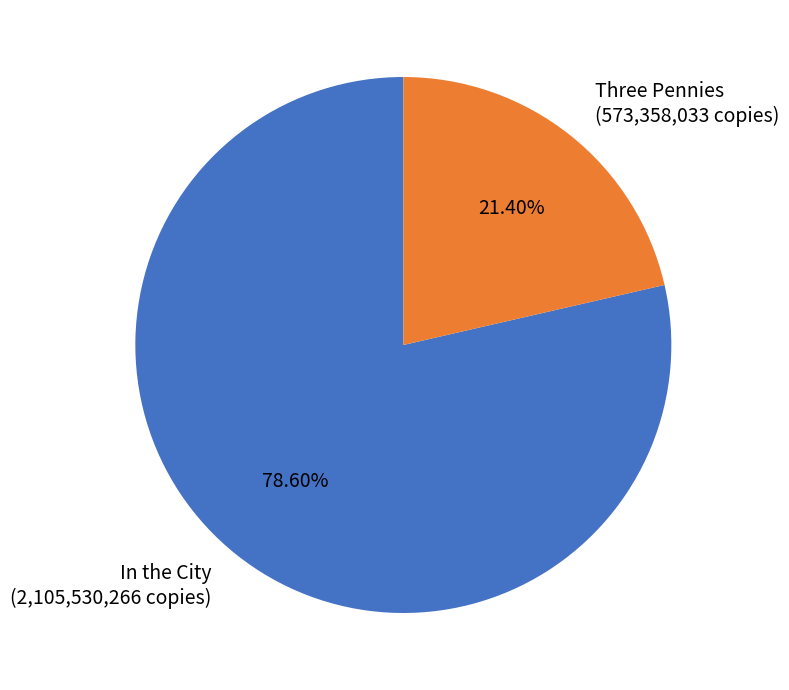

Which category has the smallest portion of the pie?

Three Pennies